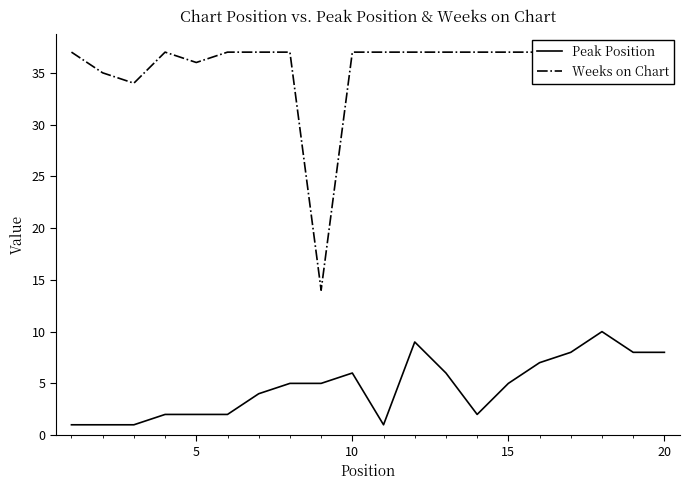

True or false: Weeks on Chart and Peak Position intersect in this chart.

False